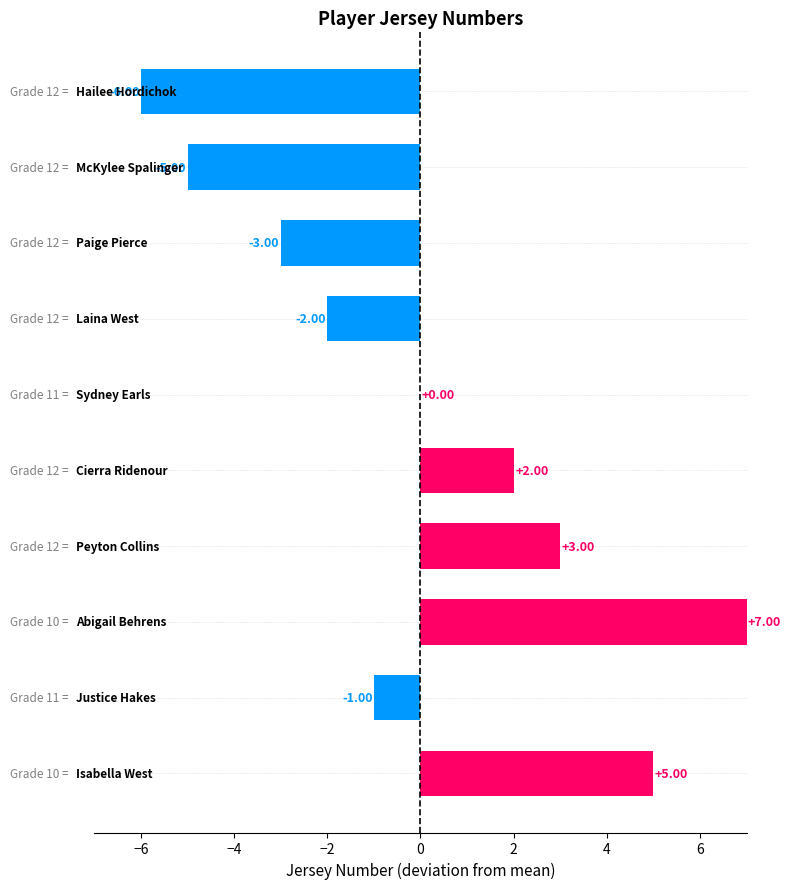

Is it true that Away Number equals 4 at Peyton Collins?

False